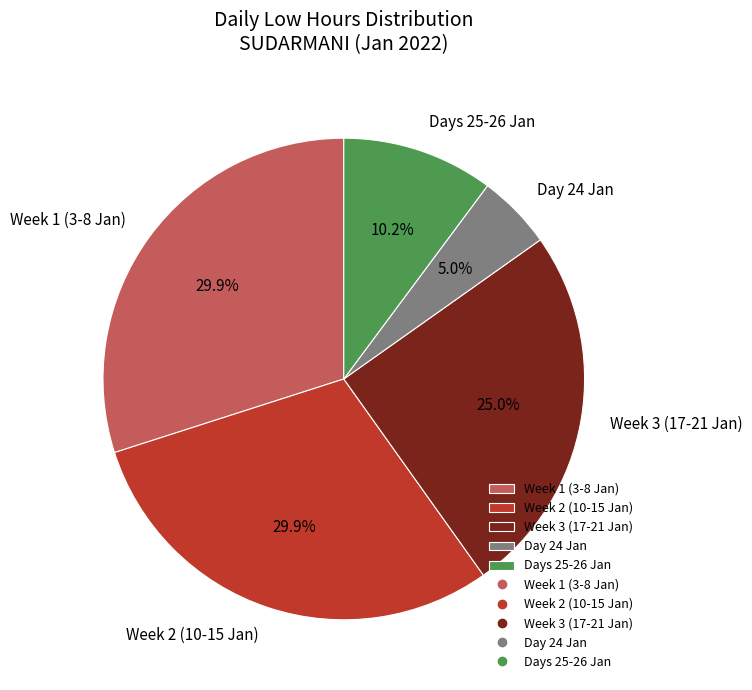

What percentage is NOT represented by Days 25-26 Jan?

89.8%